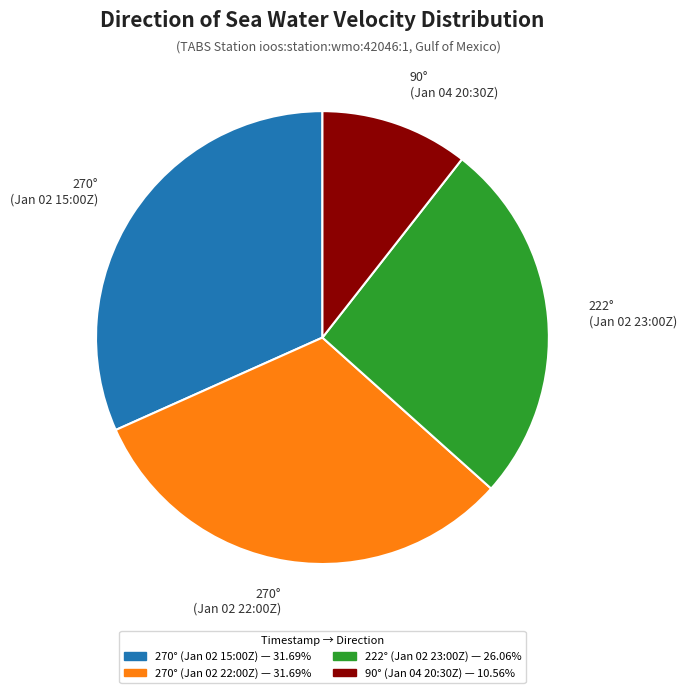

Is there a majority slice in this chart?

No